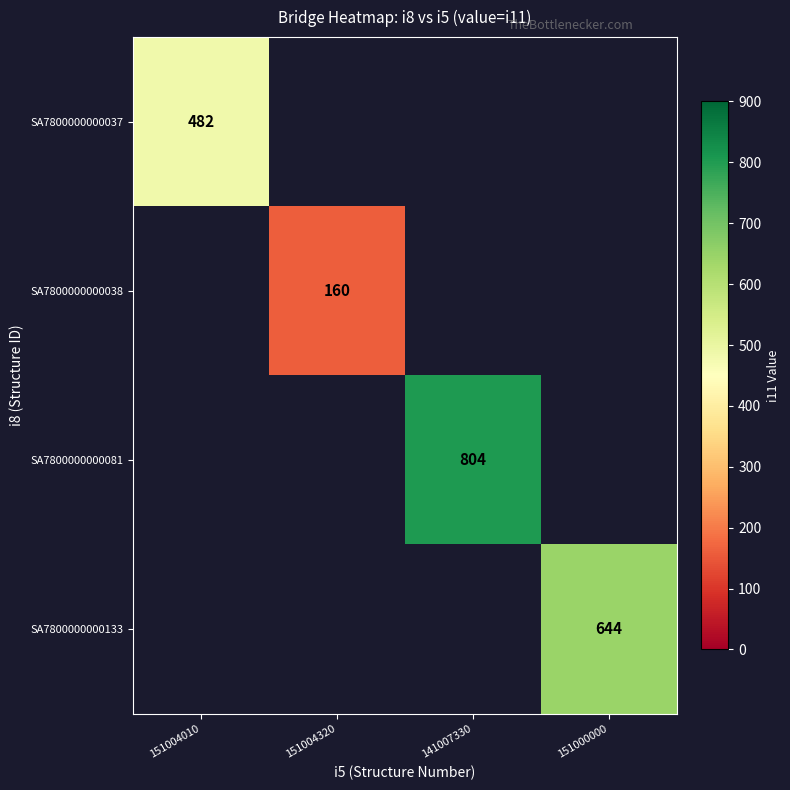

What is the total value across all series at 151004320?

160